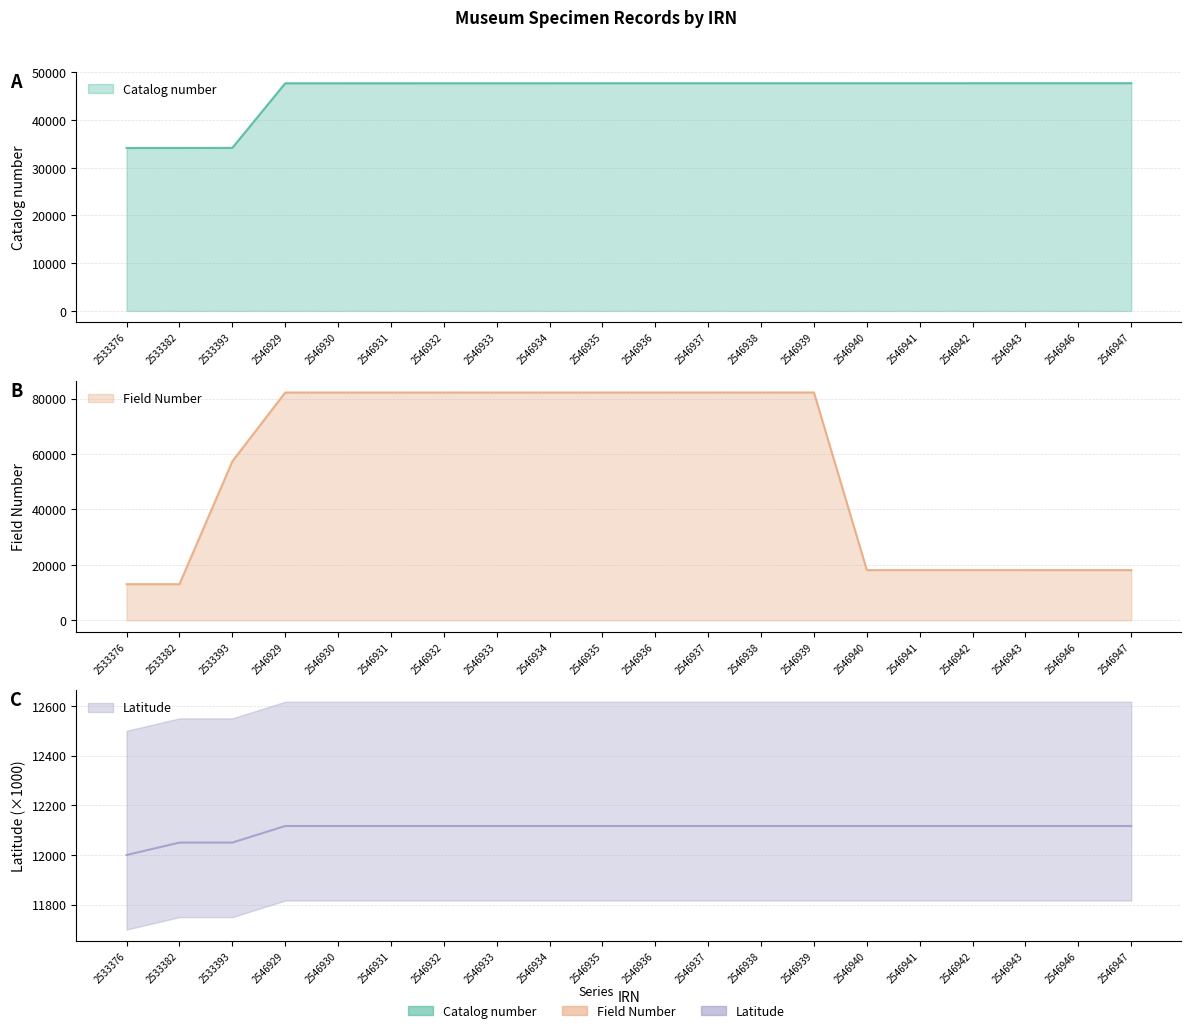

What is the maximum value shown in the chart?

82225.0